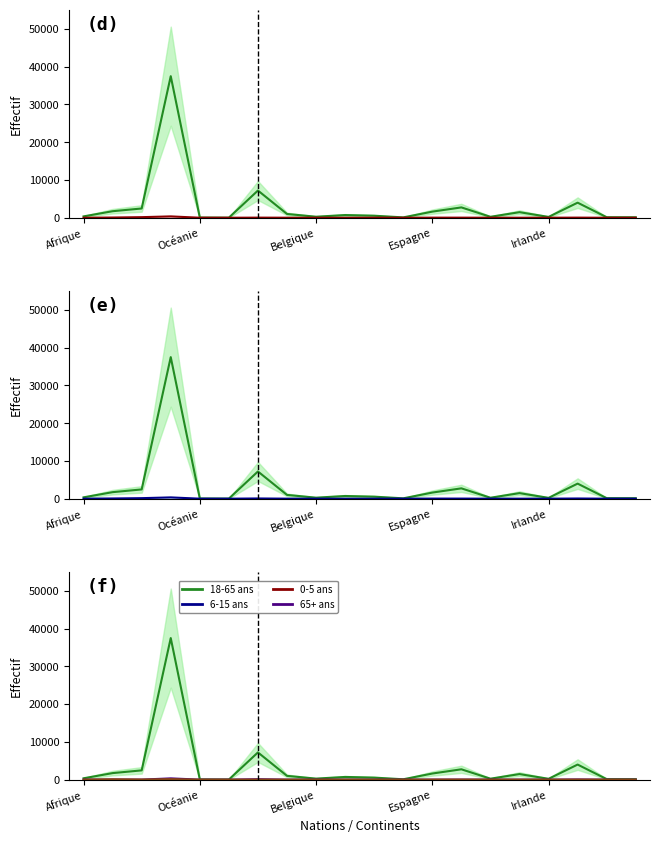

The 18-65 ans (Total) series shows 34 at 11. True or false?

False